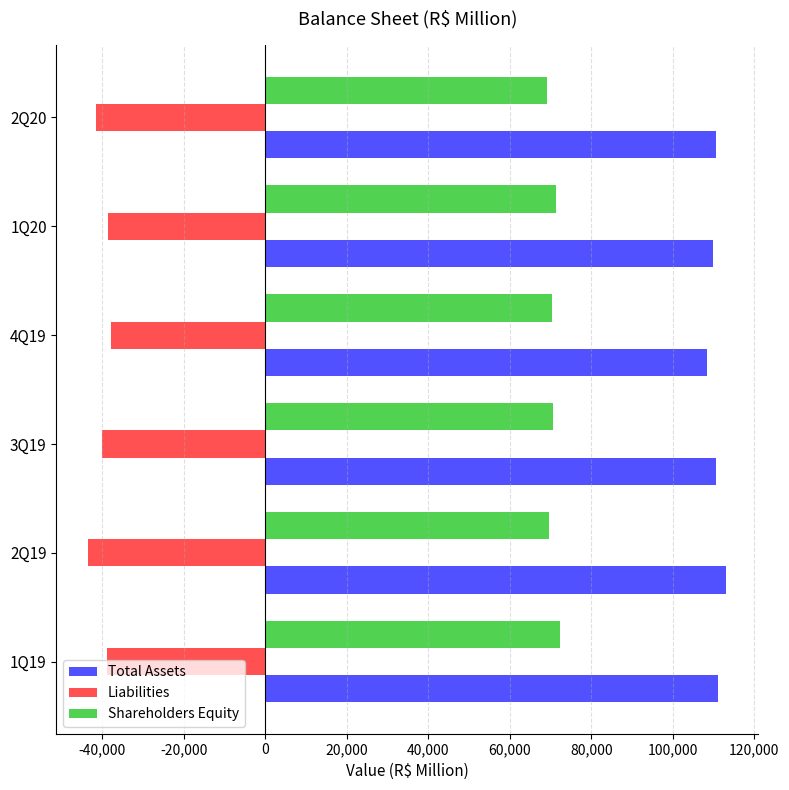

What is the sum of all Shareholders Equity values?

423437.3